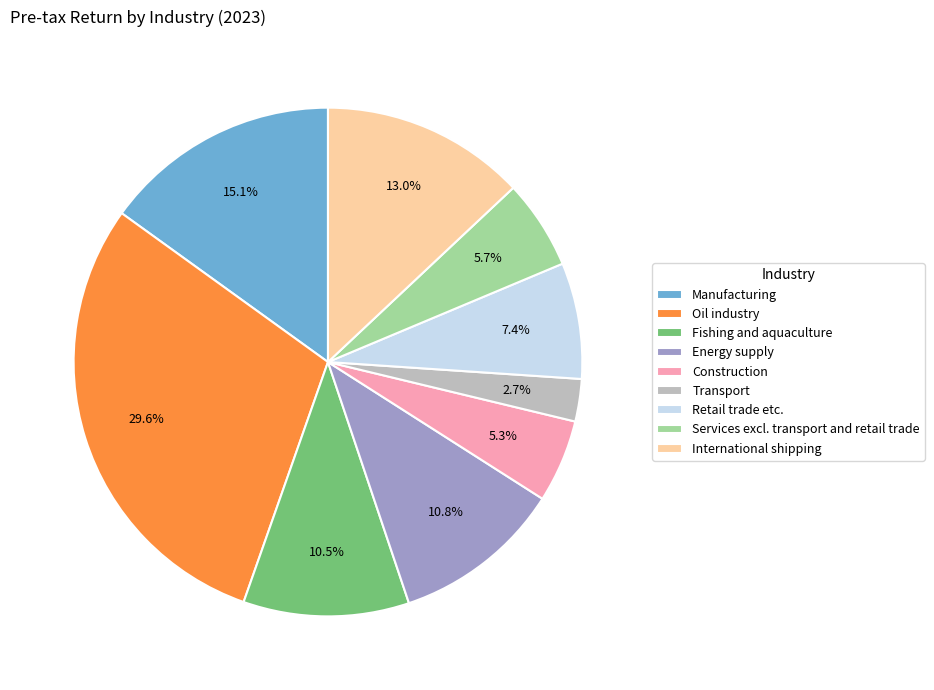

Is Services excl. transport and retail trade the majority of the pie?

No